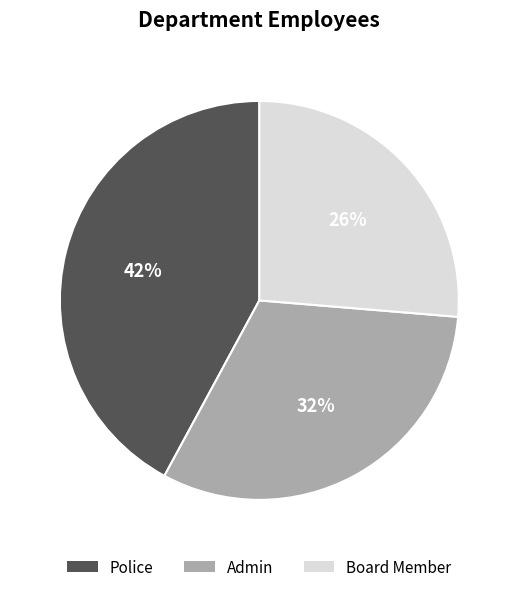

What is the ratio of the value at Police to the value at Board Member?

1.6